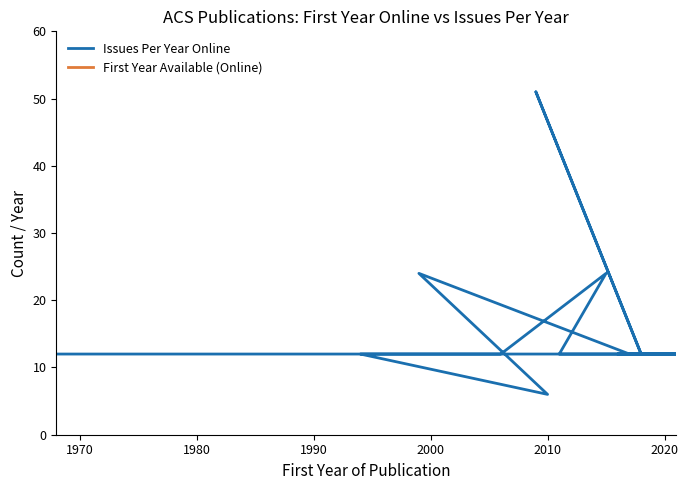

At which category does First Year Available (Online) reach its first local valley?

1990